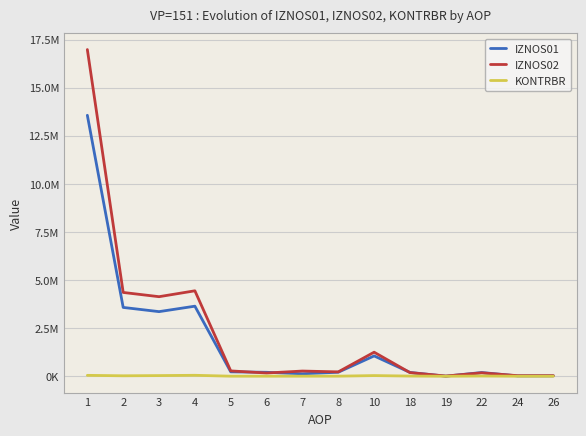

In IZNOS01, how many points are higher than both neighbors (excluding endpoints)?

3